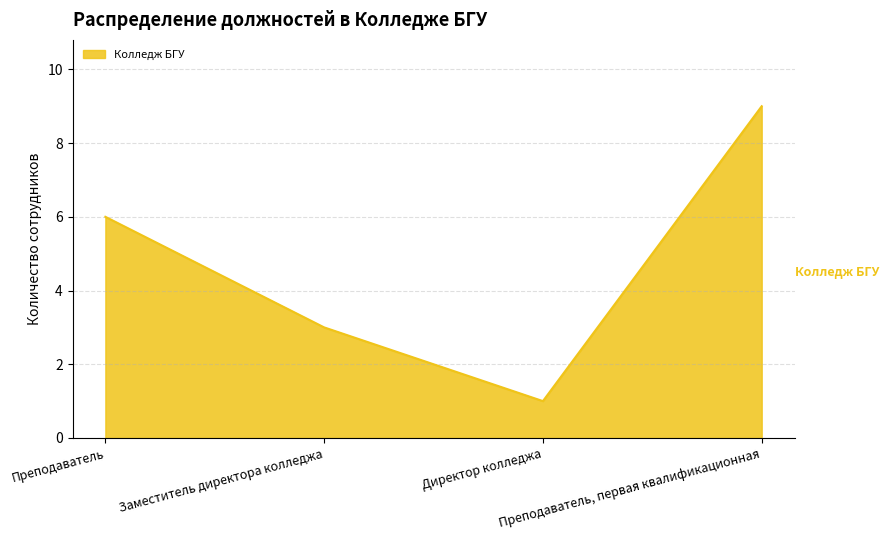

What is the maximum value shown in the chart?

9